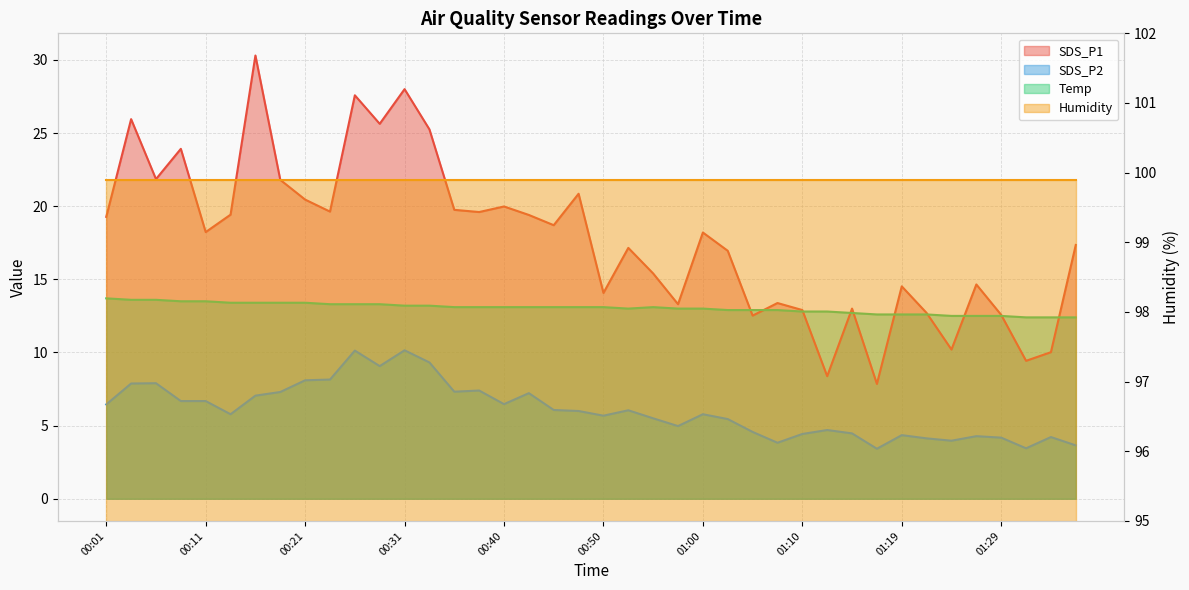

How many data points in SDS_P2 are less than 6?

20